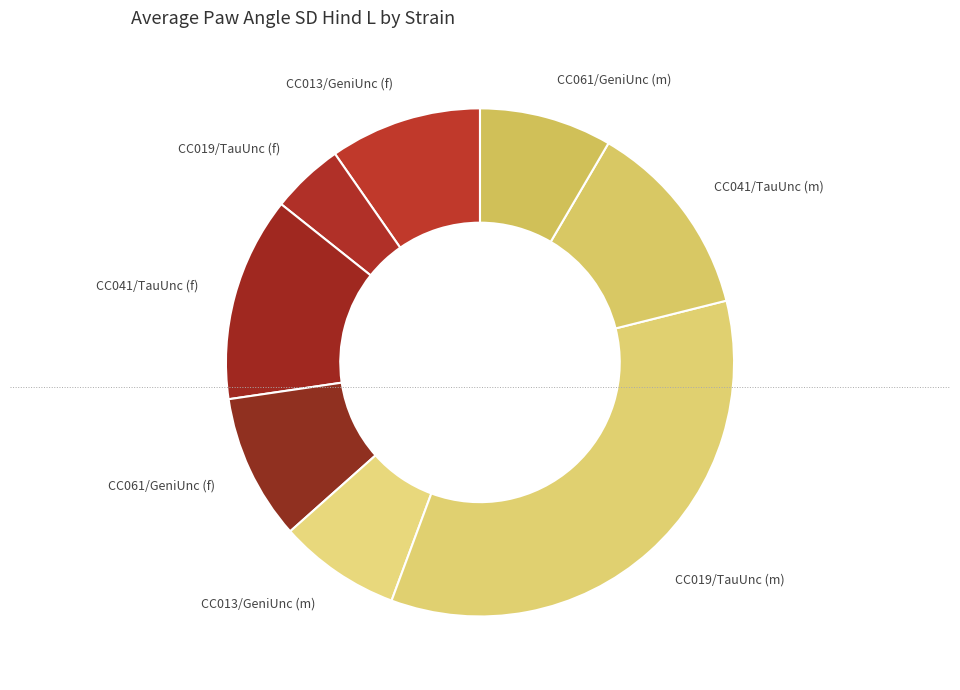

Does any single category account for the majority?

No